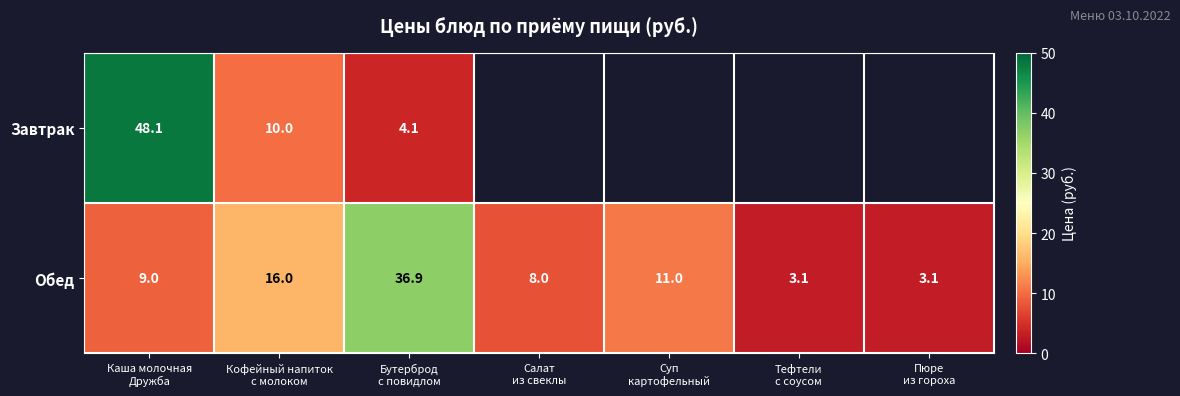

What is the difference between the maximum and minimum values in the Обед series?

33.8